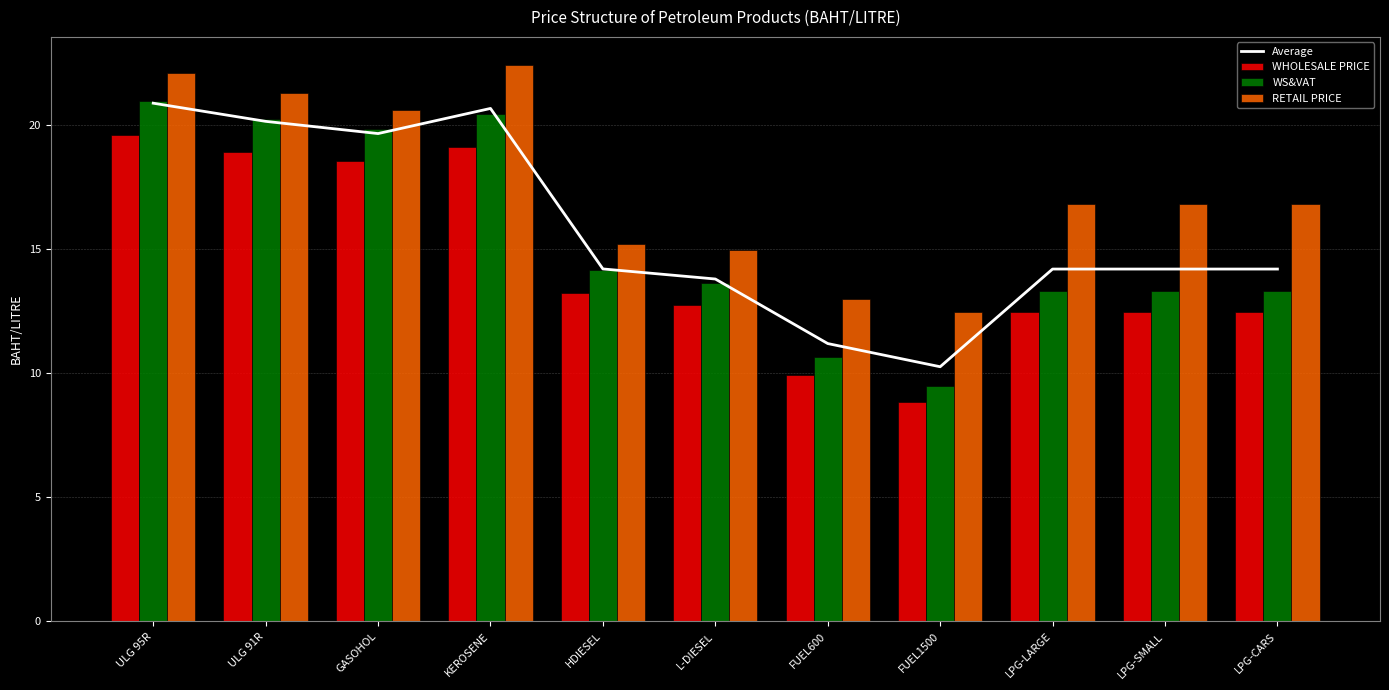

Reading right to left, extract all data points from this chart.

Average: 14.2	14.2	14.2	10.3	11.2	13.8	14.2	20.7	19.7	20.1	20.9
WHOLESALE PRICE: 12.5	12.5	12.5	8.8	9.9	12.8	13.2	19.1	18.5	18.9	19.6
WS&VAT: 13.3	13.3	13.3	9.5	10.6	13.7	14.2	20.5	19.8	20.2	21.0
RETAIL PRICE: 16.8	16.8	16.8	12.5	13.0	15.0	15.2	22.4	20.6	21.3	22.1